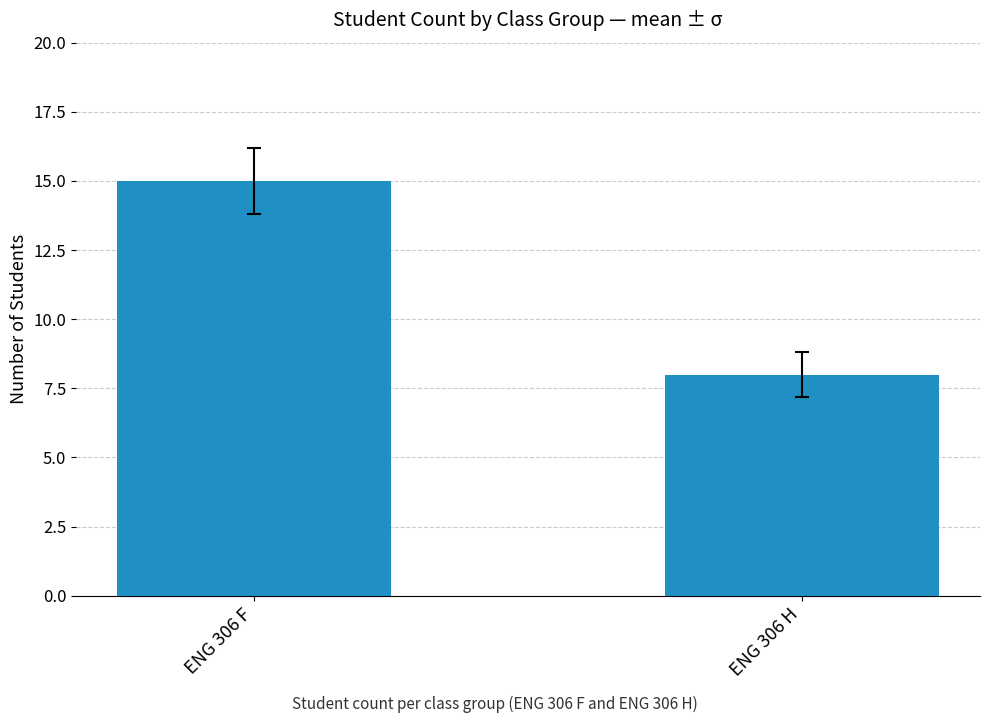

Reading left to right, extract all data points from this chart.

15	8